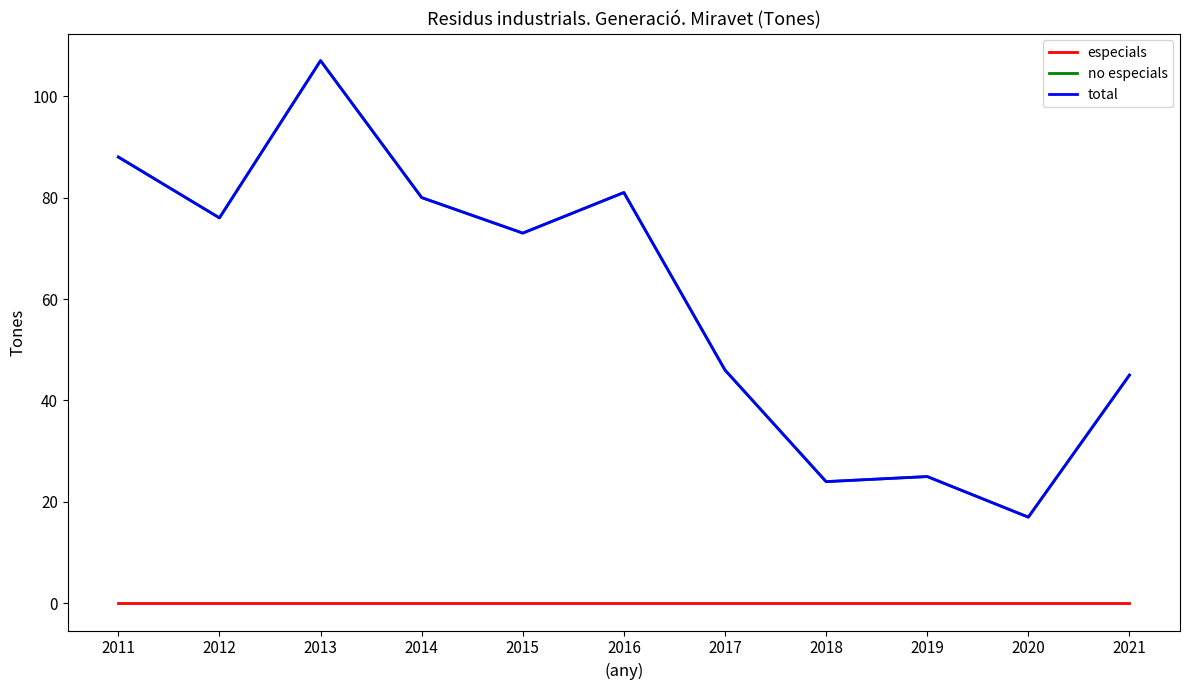

What is the difference between the second highest and second lowest values in the no especials series?

64